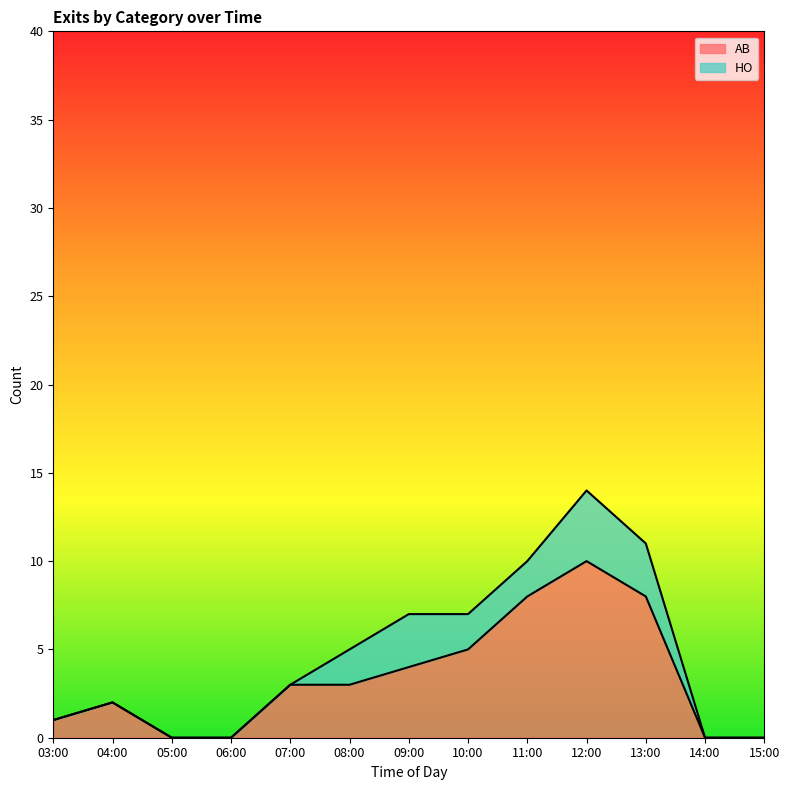

True or false: AB has a value of 1 at 03:00.

True